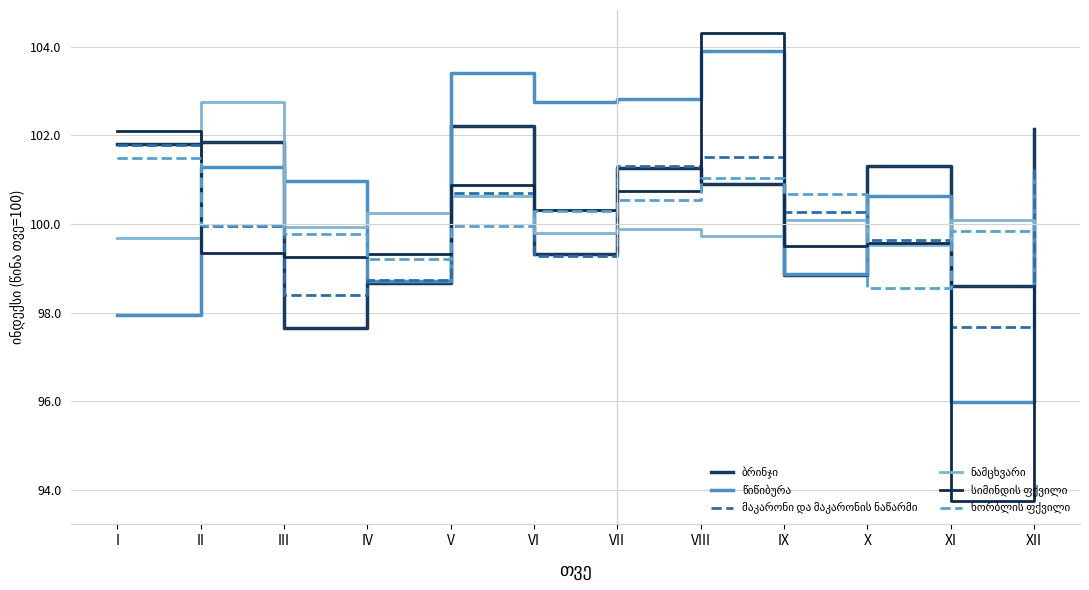

How many interior local valleys does the სიმინდის ფქვილი series have?

4